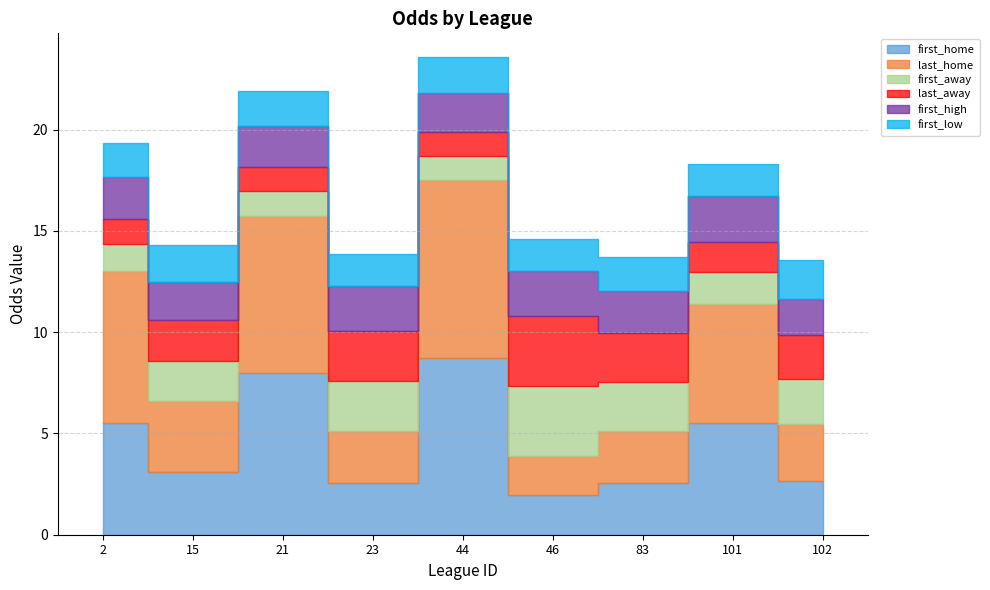

At which label does last_away first exceed 2?

15